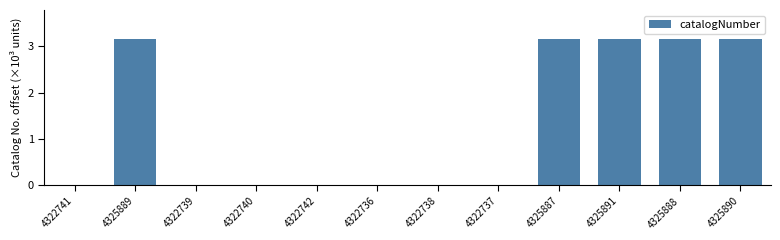

True or false: the data shows 4.5 at 4325889.

False